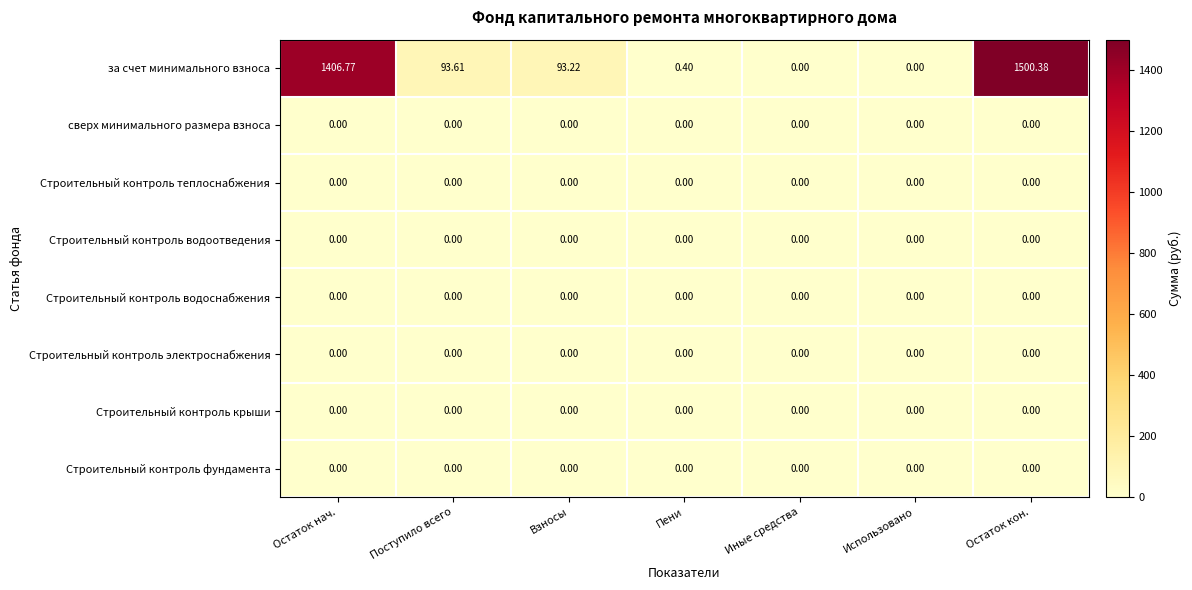

Which label corresponds to the largest value in the chart?

Остаток кон.